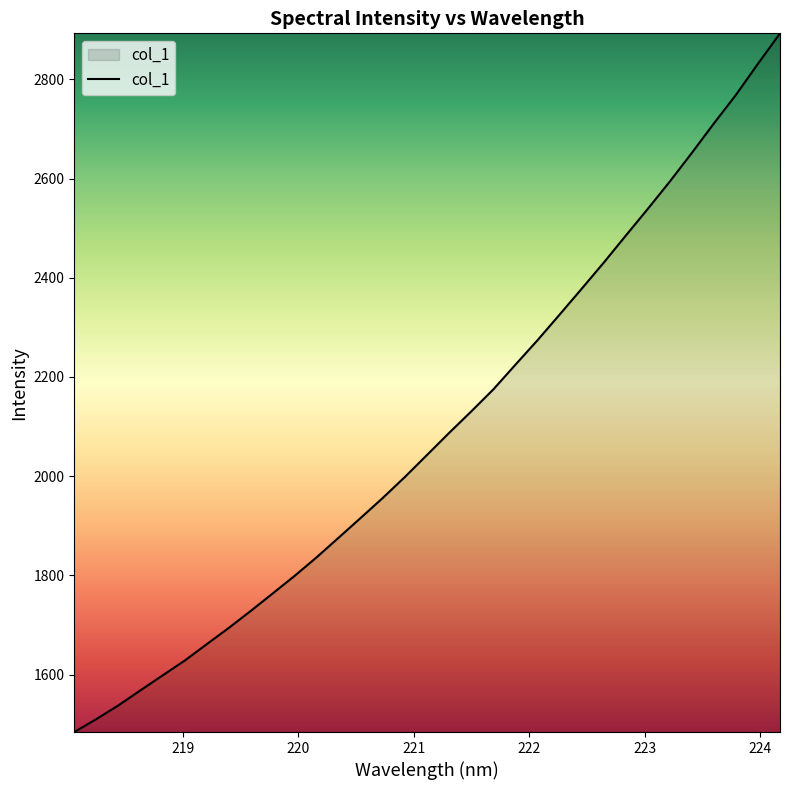

What is the maximum value shown in the chart?

2892.9